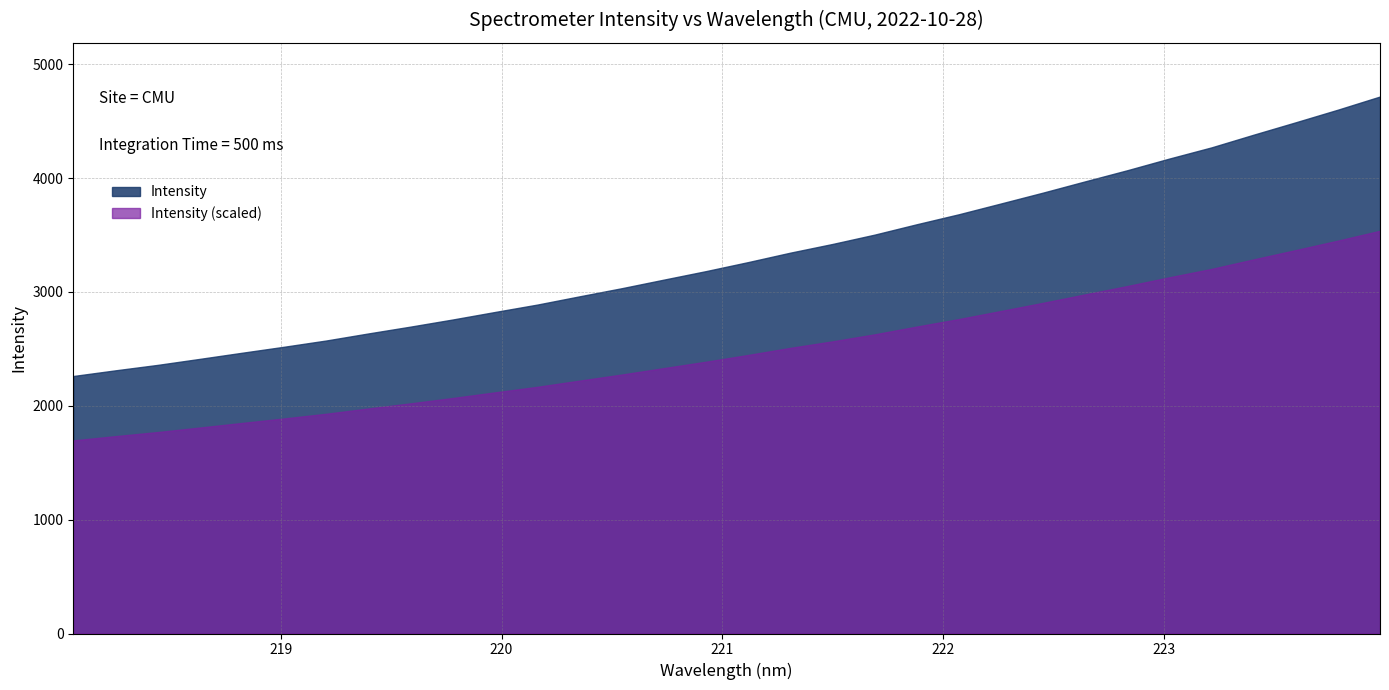

Does the chart display data point markers on the line(s)?

No